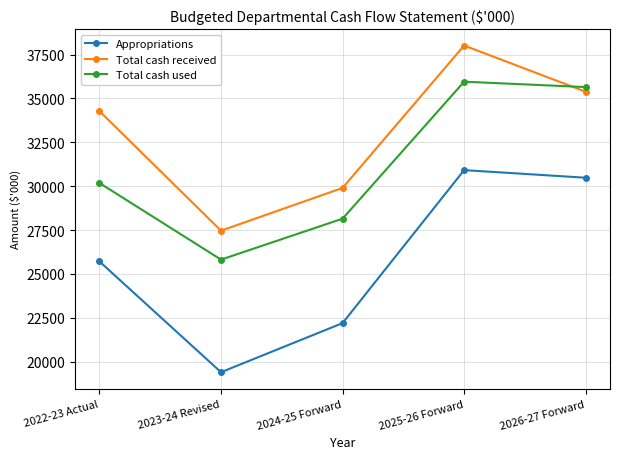

What is the average value of the Appropriations series?

25740